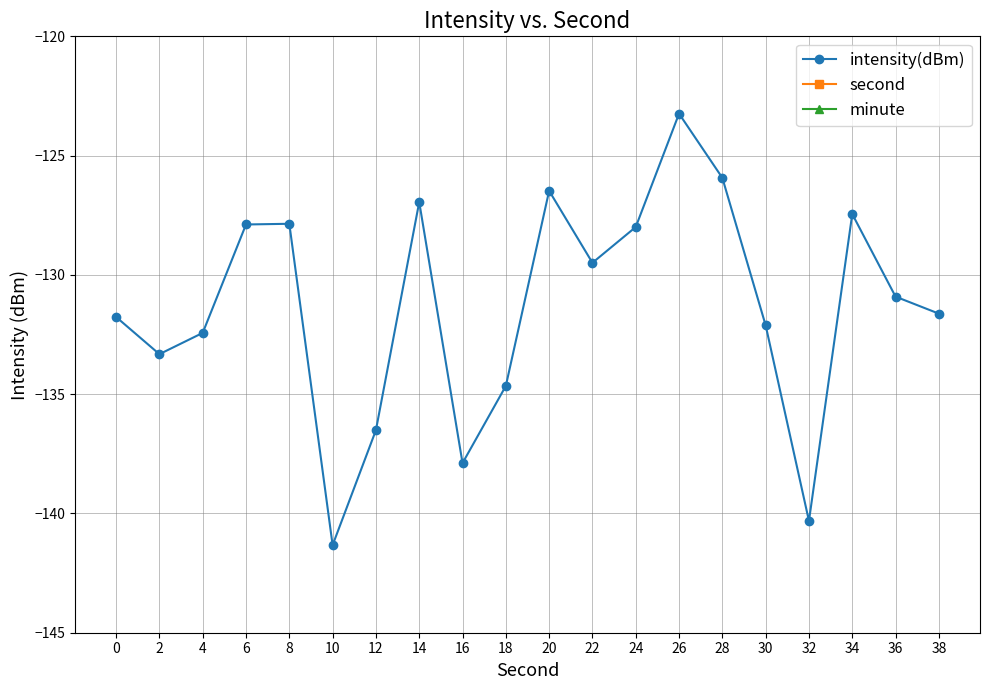

Is it true that minute equals 0.0 at 0?

True